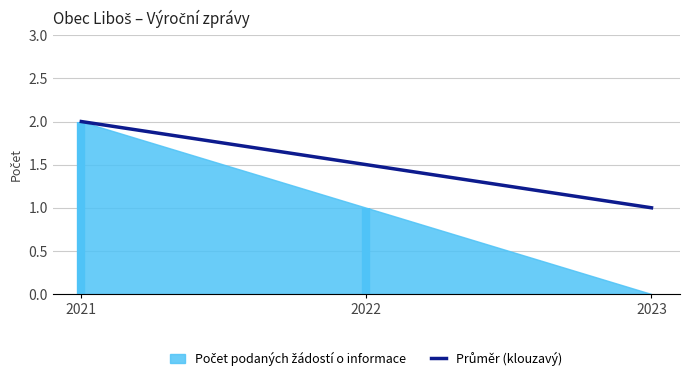

True or false: the data shows 0.8 at 2022.

False